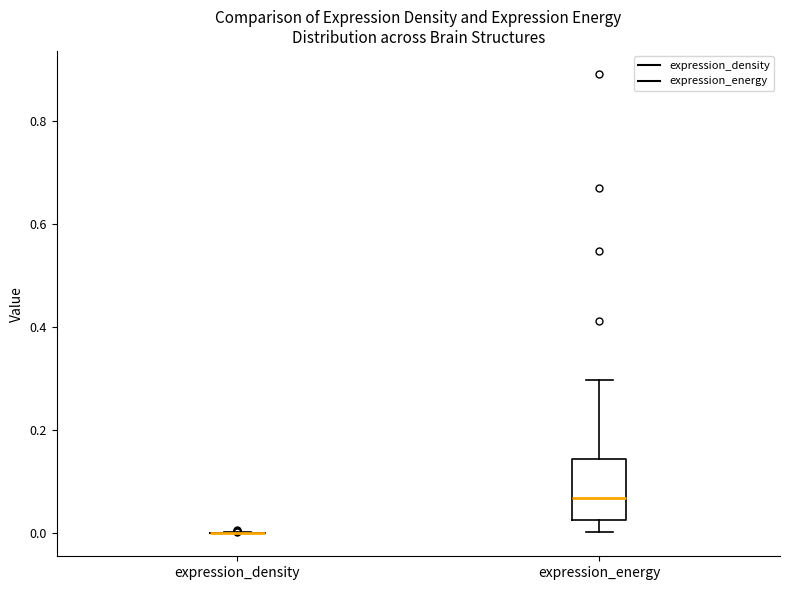

Reading left to right, read every box against the y-axis: the position of its median line, the range the box covers, and the ends of its whiskers. The values are not printed on the chart, so give them approximately, as read against the axis.

expression_density: box collapsed to a line at 0.00, whiskers 0.00 to 0.00
expression_energy: median 0.06, box 0.02 to 0.14, whiskers 0.00 to 0.30